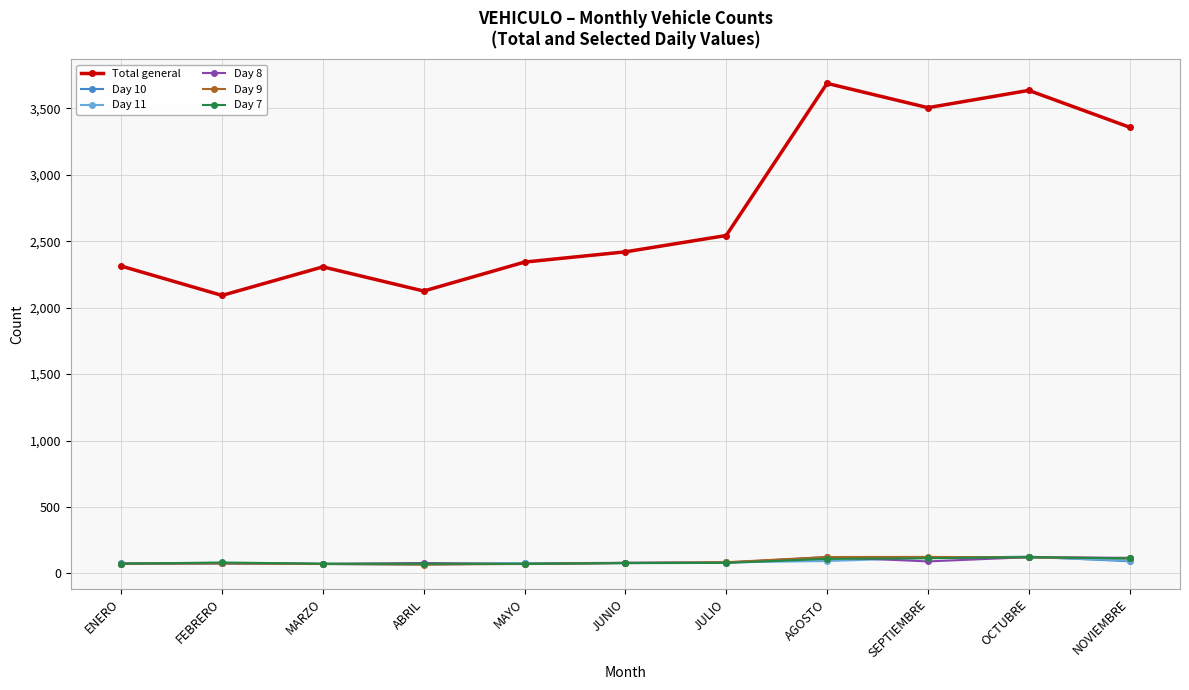

What is the value of the Total general point at the 3rd from the left?

2307